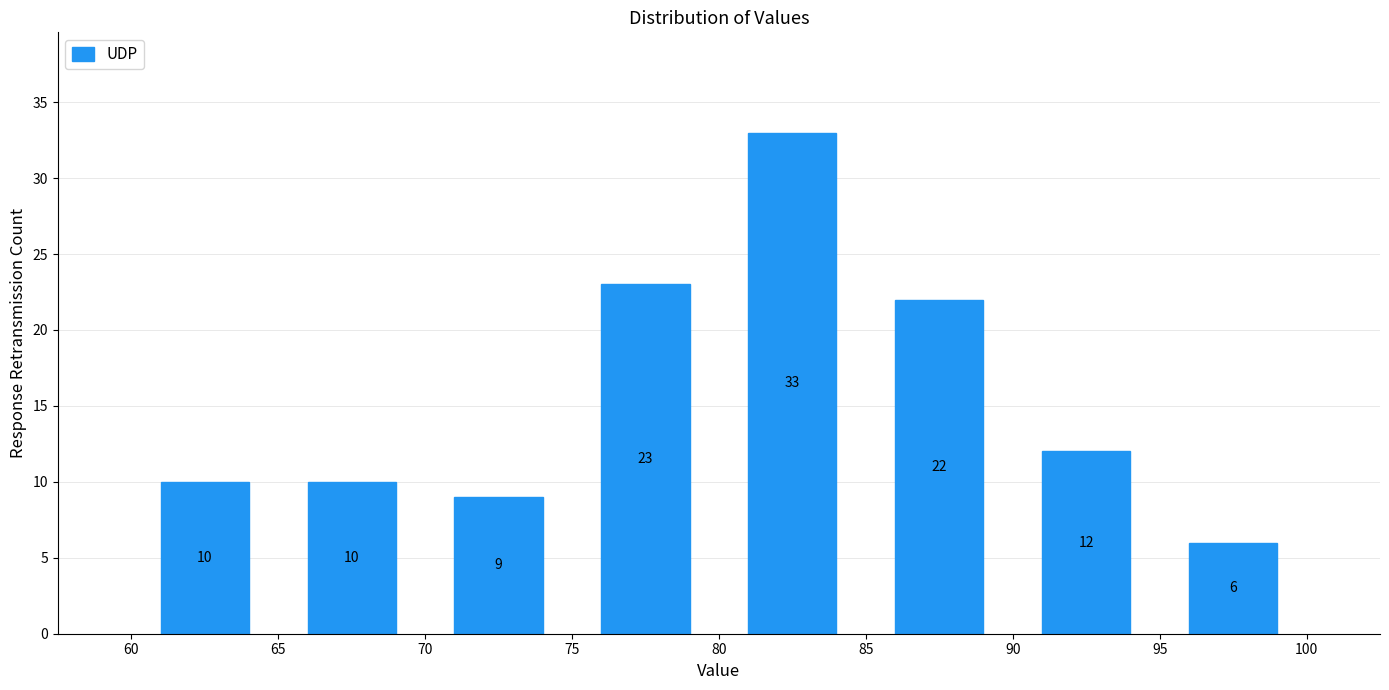

Which range on the x-axis has the tallest bar?

80 to 85